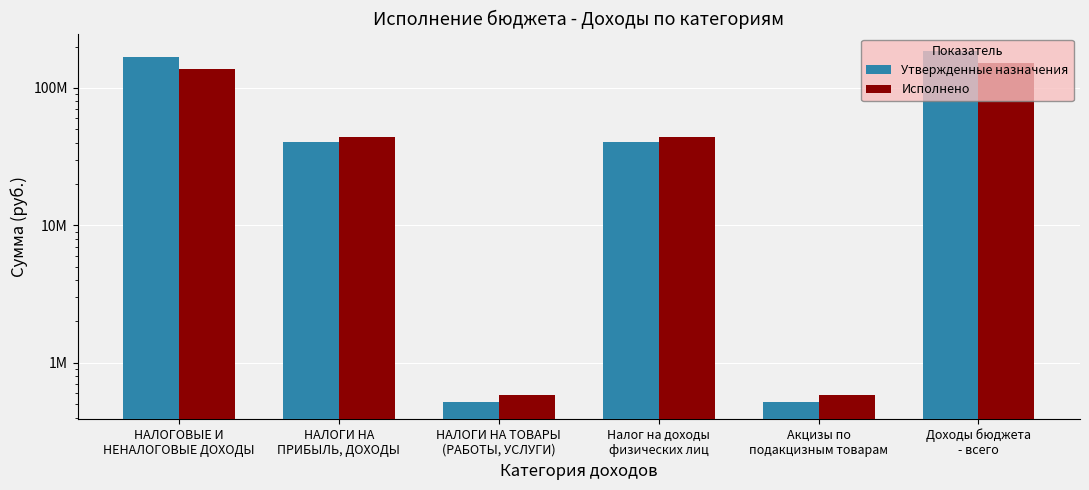

At how many categories does at least one series exceed 101543050?

2